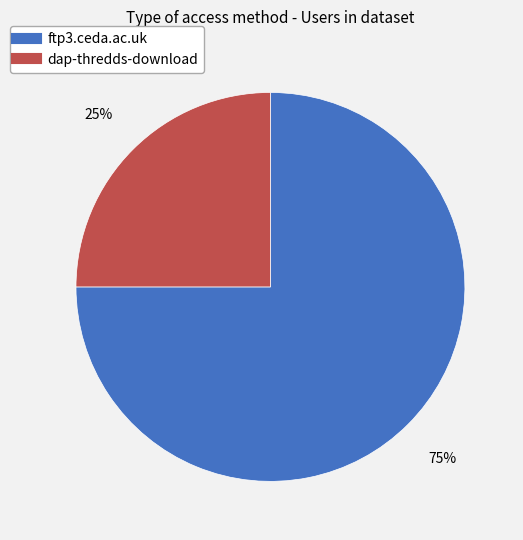

What is the ratio of the value at ftp3.ceda.ac.uk to the value at dap-thredds-download?

3.0